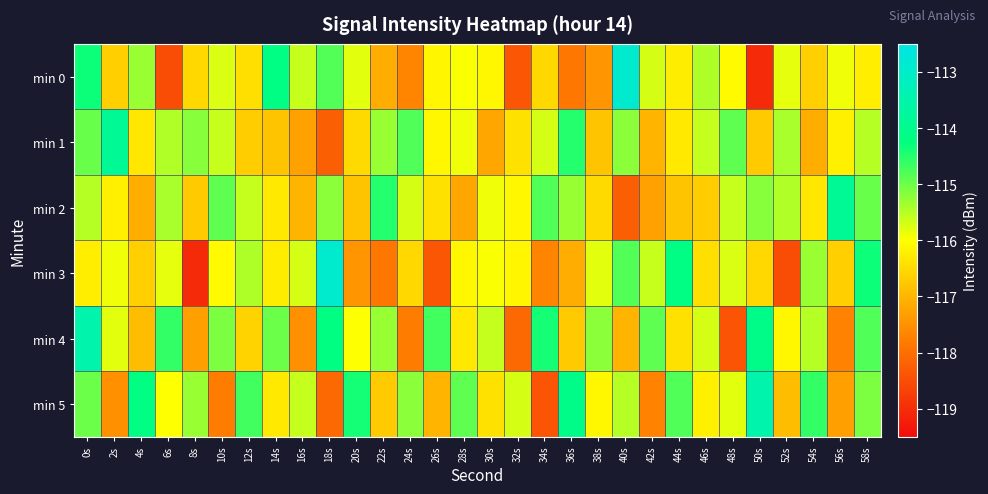

Reading left to right, list all the values displayed in this chart.

min 0: 0s=-114.3	2s=-116.6	4s=-115.3	6s=-118.5	8s=-116.5	10s=-115.7	12s=-116.4	14s=-114.2	16s=-115.6	18s=-114.8	20s=-115.8	22s=-117.1	24s=-117.7	26s=-116.1	28s=-116.0	30s=-116.1	32s=-118.4	34s=-116.5	36s=-117.9	38s=-117.4	40s=-112.9	42s=-115.7	44s=-116.2	46s=-115.4	48s=-116.1	50s=-119.0	52s=-115.8	54s=-116.6	56s=-115.9	58s=-116.2
min 1: 0s=-115.0	2s=-113.9	4s=-116.3	6s=-115.5	8s=-115.2	10s=-115.6	12s=-116.7	14s=-116.8	16s=-117.3	18s=-118.2	20s=-116.5	22s=-115.3	24s=-114.8	26s=-116.1	28s=-115.9	30s=-117.2	32s=-116.4	34s=-115.7	36s=-114.5	38s=-116.8	40s=-115.2	42s=-117.0	44s=-116.3	46s=-115.6	48s=-114.9	50s=-116.7	52s=-115.4	54s=-117.1	56s=-116.2	58s=-115.5
min 2: 0s=-115.5	2s=-116.2	4s=-117.1	6s=-115.4	8s=-116.7	10s=-114.9	12s=-115.6	14s=-116.3	16s=-117.0	18s=-115.2	20s=-116.8	22s=-114.5	24s=-115.7	26s=-116.4	28s=-117.2	30s=-115.9	32s=-116.1	34s=-114.8	36s=-115.3	38s=-116.5	40s=-118.2	42s=-117.3	44s=-116.8	46s=-116.7	48s=-115.6	50s=-115.2	52s=-115.5	54s=-116.3	56s=-113.9	58s=-115.0
min 3: 0s=-116.2	2s=-115.9	4s=-116.6	6s=-115.8	8s=-119.0	10s=-116.1	12s=-115.4	14s=-116.2	16s=-115.7	18s=-112.9	20s=-117.4	22s=-117.9	24s=-116.5	26s=-118.4	28s=-116.1	30s=-116.0	32s=-116.1	34s=-117.7	36s=-117.1	38s=-115.8	40s=-114.8	42s=-115.6	44s=-114.2	46s=-116.4	48s=-115.7	50s=-116.5	52s=-118.5	54s=-115.3	56s=-116.6	58s=-114.3
min 4: 0s=-113.5	2s=-115.8	4s=-116.9	6s=-114.6	8s=-117.3	10s=-115.1	12s=-116.6	14s=-115.0	16s=-117.5	18s=-114.2	20s=-116.0	22s=-115.3	24s=-117.8	26s=-114.7	28s=-116.3	30s=-115.6	32s=-118.1	34s=-114.4	36s=-116.7	38s=-115.2	40s=-117.0	42s=-114.9	44s=-116.4	46s=-115.7	48s=-118.4	50s=-114.1	52s=-116.1	54s=-115.5	56s=-117.7	58s=-114.8
min 5: 0s=-115.0	2s=-117.5	4s=-114.2	6s=-116.0	8s=-115.3	10s=-117.8	12s=-114.7	14s=-116.3	16s=-115.6	18s=-118.1	20s=-114.4	22s=-116.7	24s=-115.2	26s=-117.0	28s=-114.9	30s=-116.4	32s=-115.7	34s=-118.4	36s=-114.1	38s=-116.1	40s=-115.5	42s=-117.7	44s=-114.8	46s=-116.2	48s=-115.8	50s=-113.5	52s=-116.9	54s=-114.6	56s=-117.3	58s=-115.1